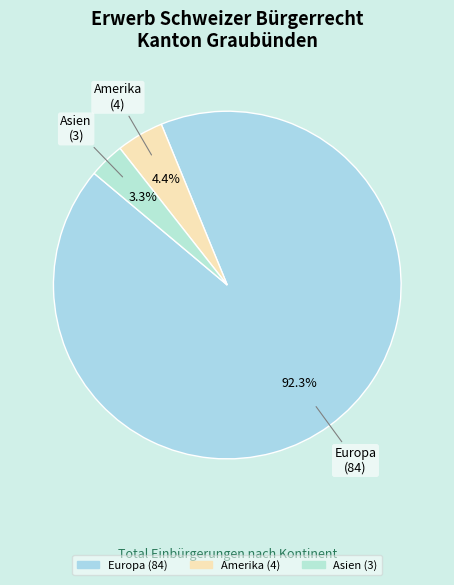

How many segments does this pie chart have?

3